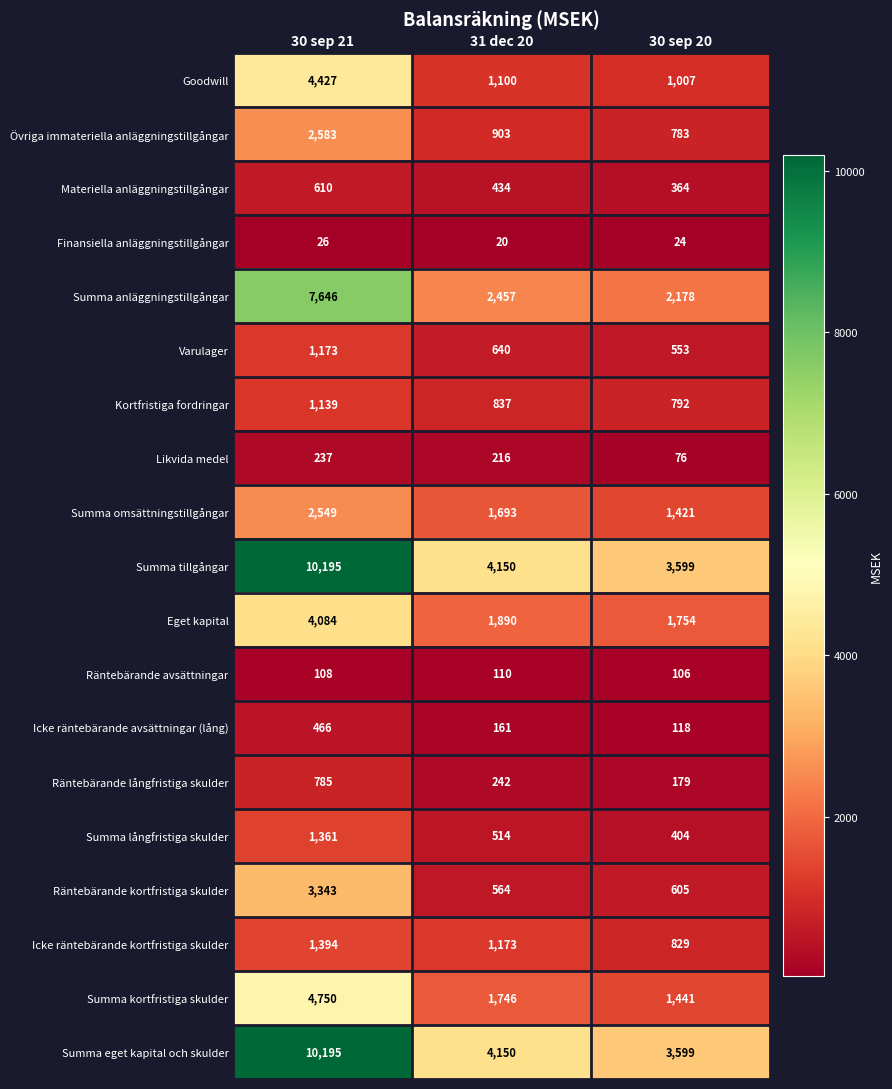

At which category is the sum across all series the highest?

30 sep 21